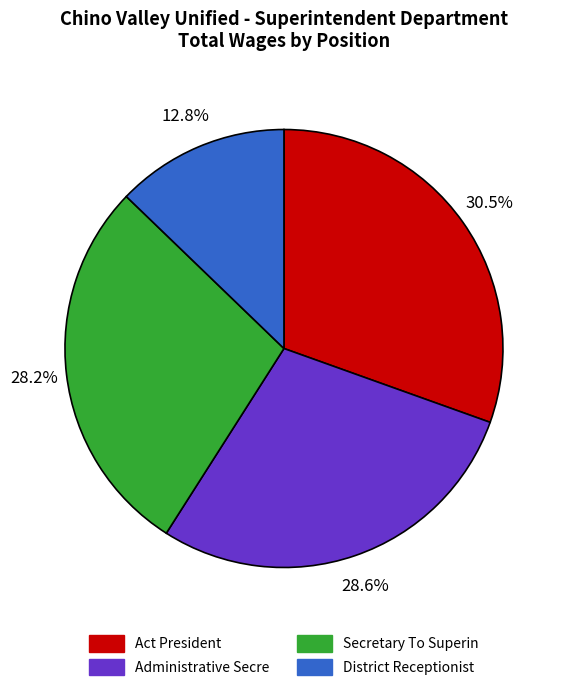

Is there a majority slice in this chart?

No